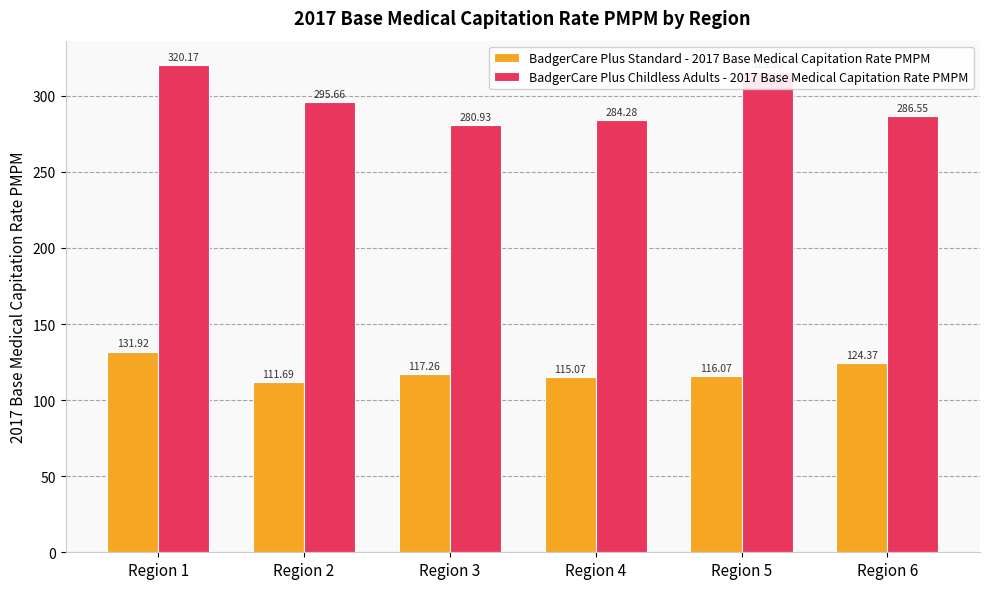

What is the spread (max minus min) of values at Region 5?

199.4